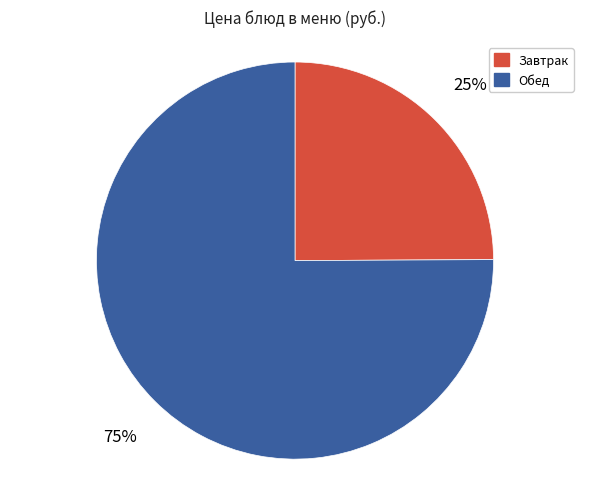

Which category has the smallest portion of the pie?

Завтрак